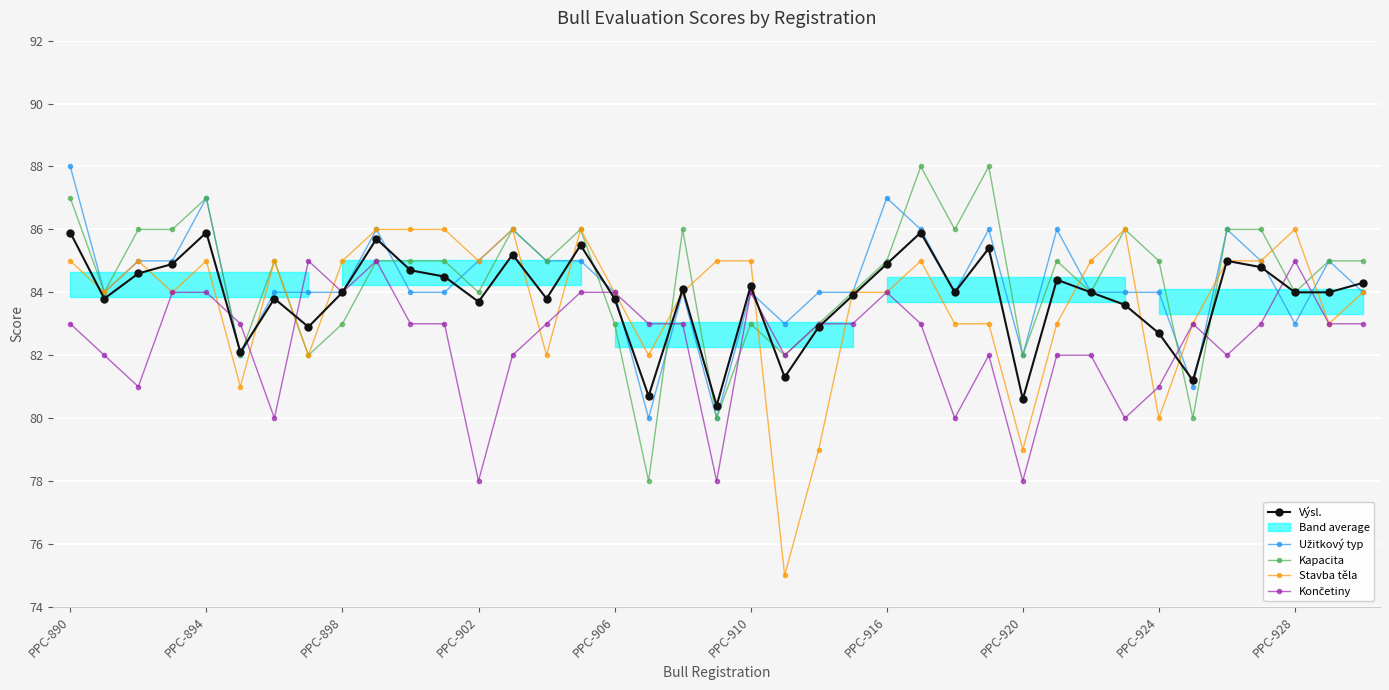

Does the chart display data point markers on the line(s)?

Yes